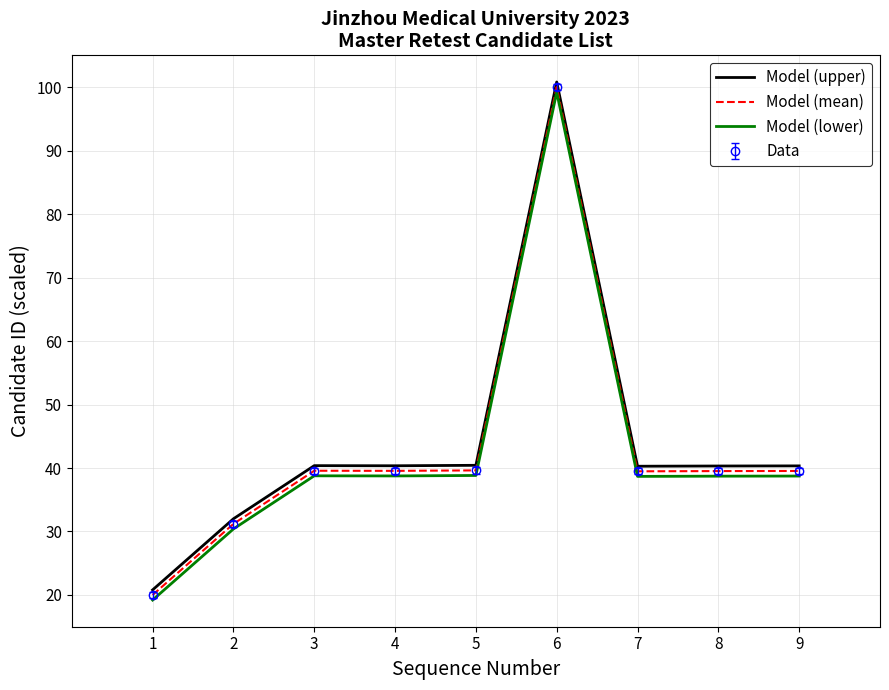

What is the maximum value for Model (lower)?

99.2